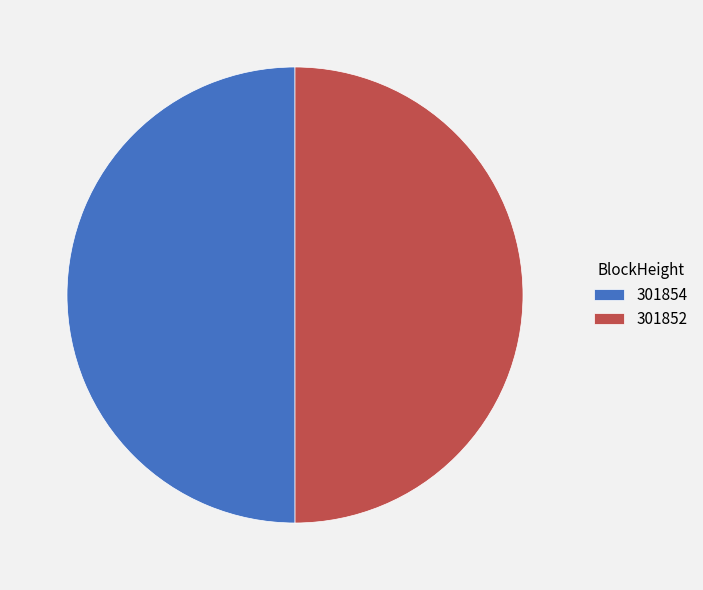

Do 301852 and 301854 together represent more than half of the pie?

Yes